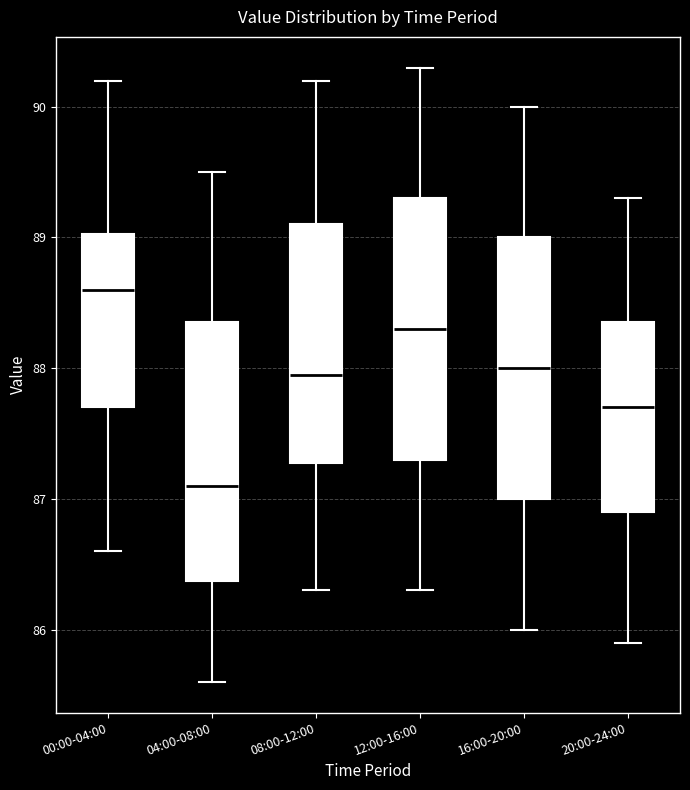

Where does the lower whisker of the box for 08:00-12:00 end on the y-axis? The values are not printed on the chart, so give them approximately, as read against the axis.

86.3